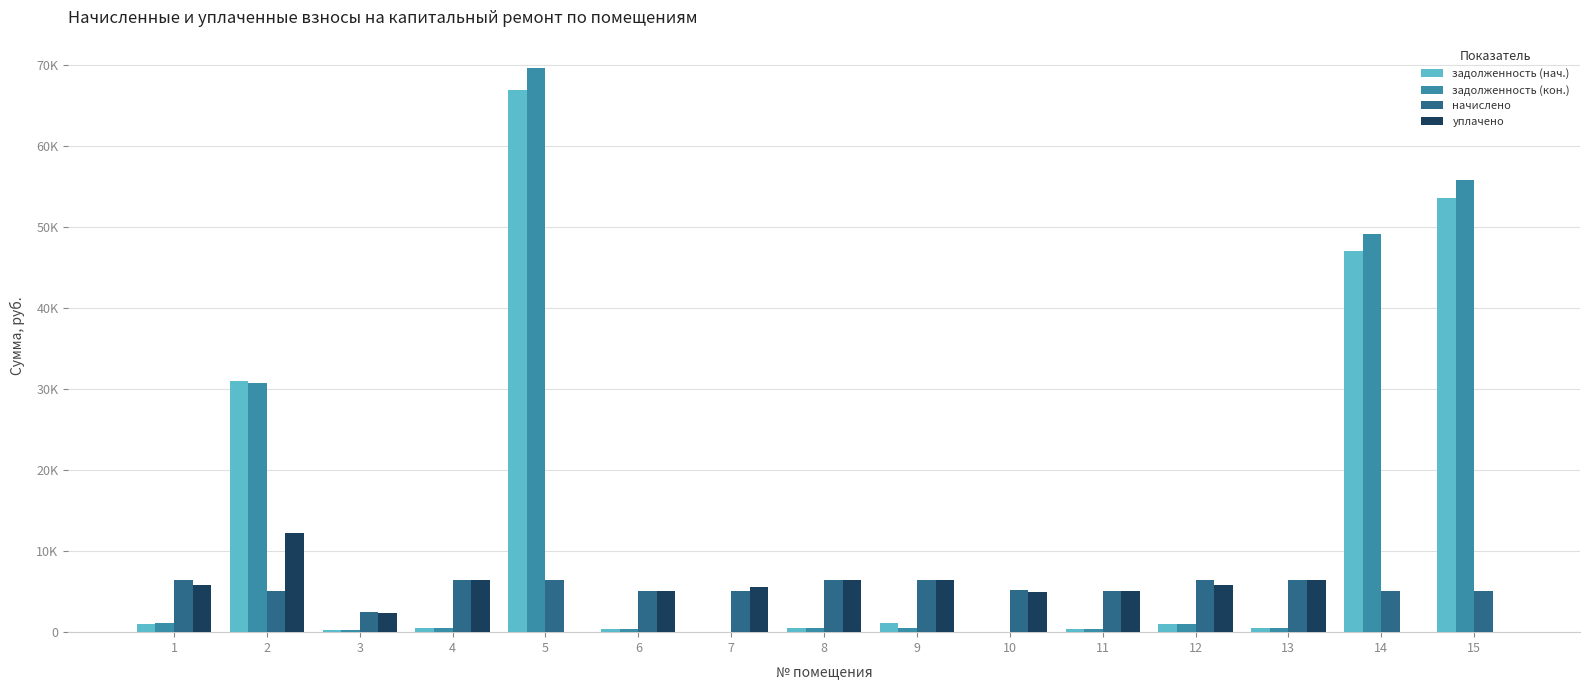

At 11, list the series in order from smallest to largest.

задолженность (кон.), задолженность (нач.), начислено, уплачено